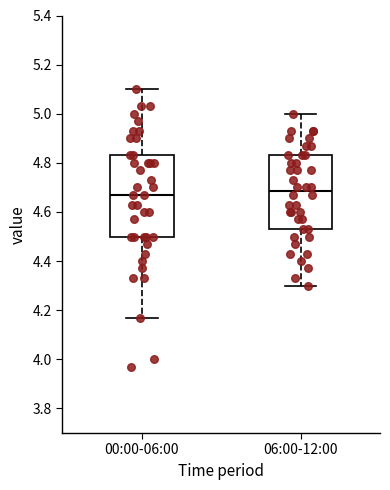

Comparing the boxes themselves (not the whiskers), which one is the tallest?

00:00-06:00